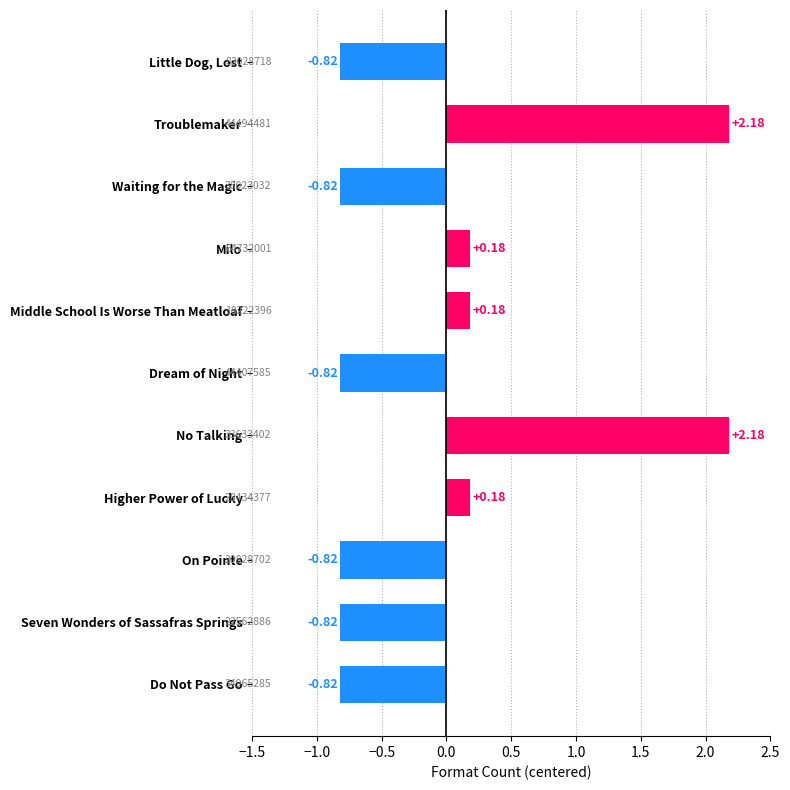

What is the difference between the maximum and minimum values?

3.0